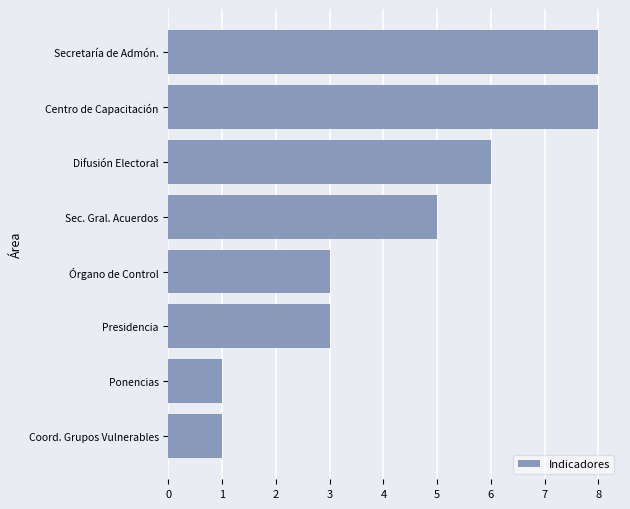

How many data points does each series have?

8